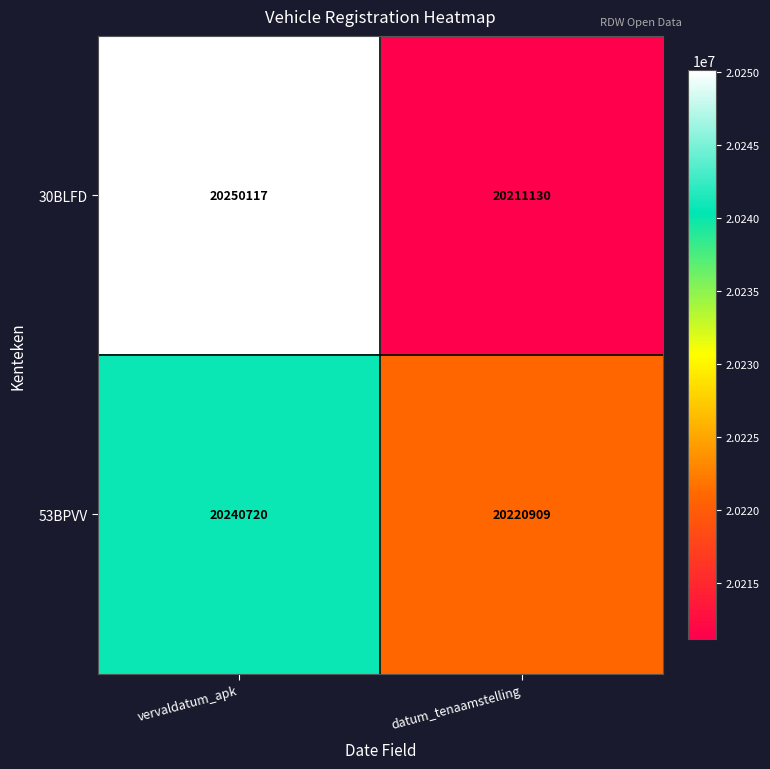

At which label is 30BLFD closest to 20230623?

datum_tenaamstelling